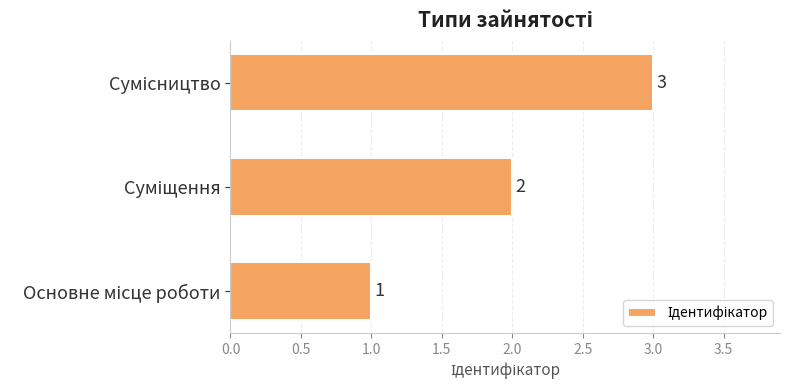

What is the maximum value shown in the chart?

3